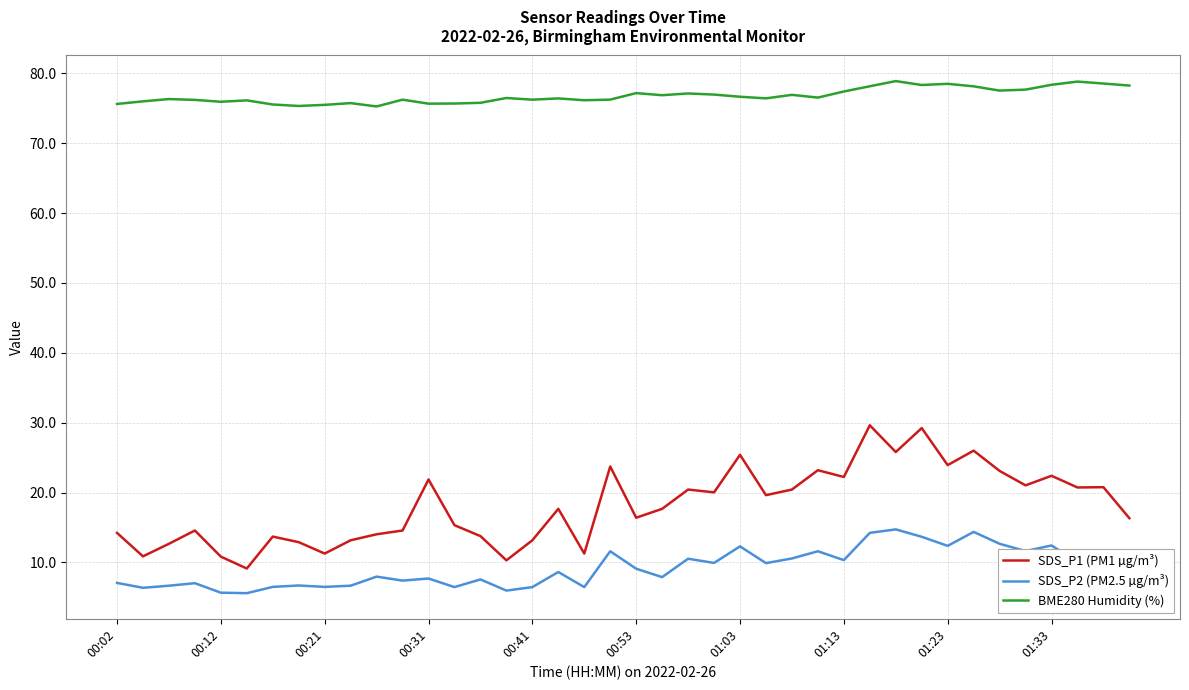

List the series in order of their peak value, highest first.

BME280 Humidity (%), SDS_P1 (PM1 µg/m³), SDS_P2 (PM2.5 µg/m³)